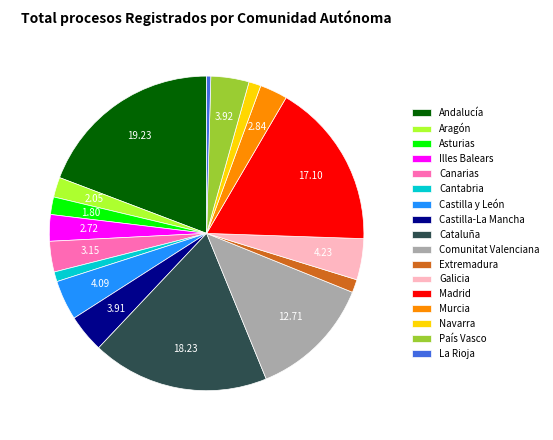

Approximately how many times larger is the value at Aragón compared to Murcia?

0.7